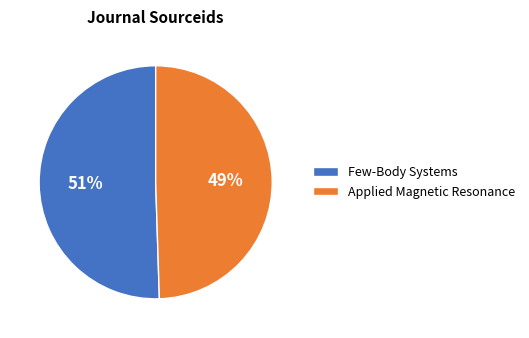

What percentage is the Few-Body Systems slice, to the nearest percent?

51%